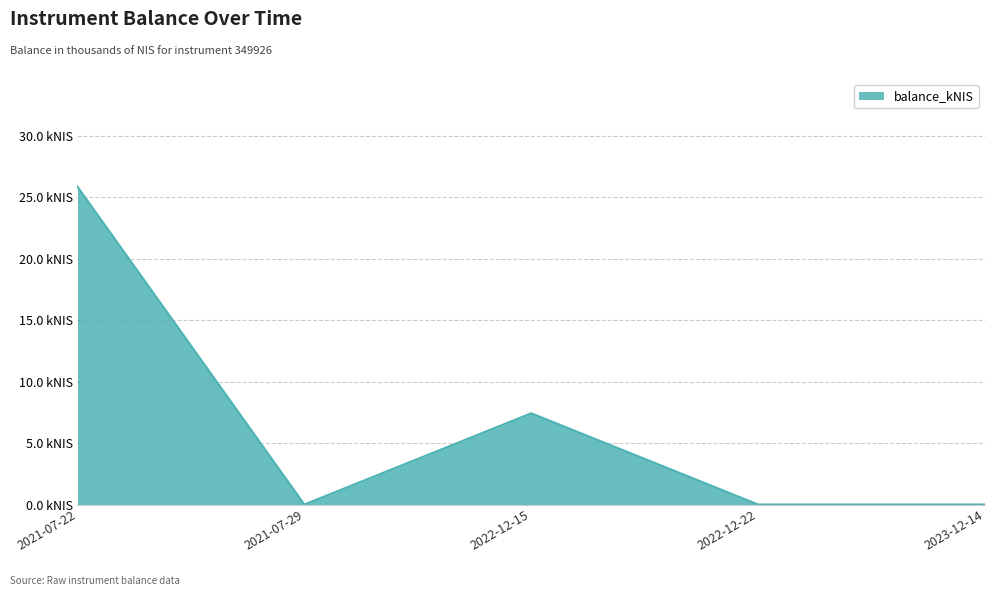

What is the label of the 5th point from the left?

2023-12-14